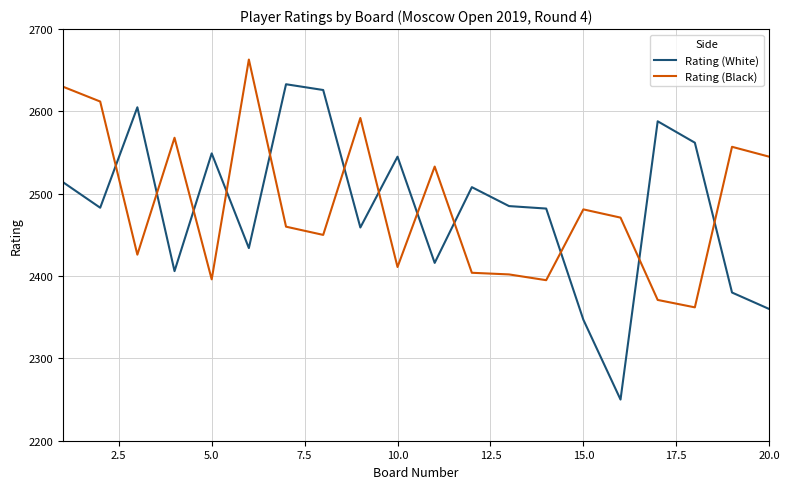

List the series in order of their peak value, highest first.

Rating (Black), Rating (White)